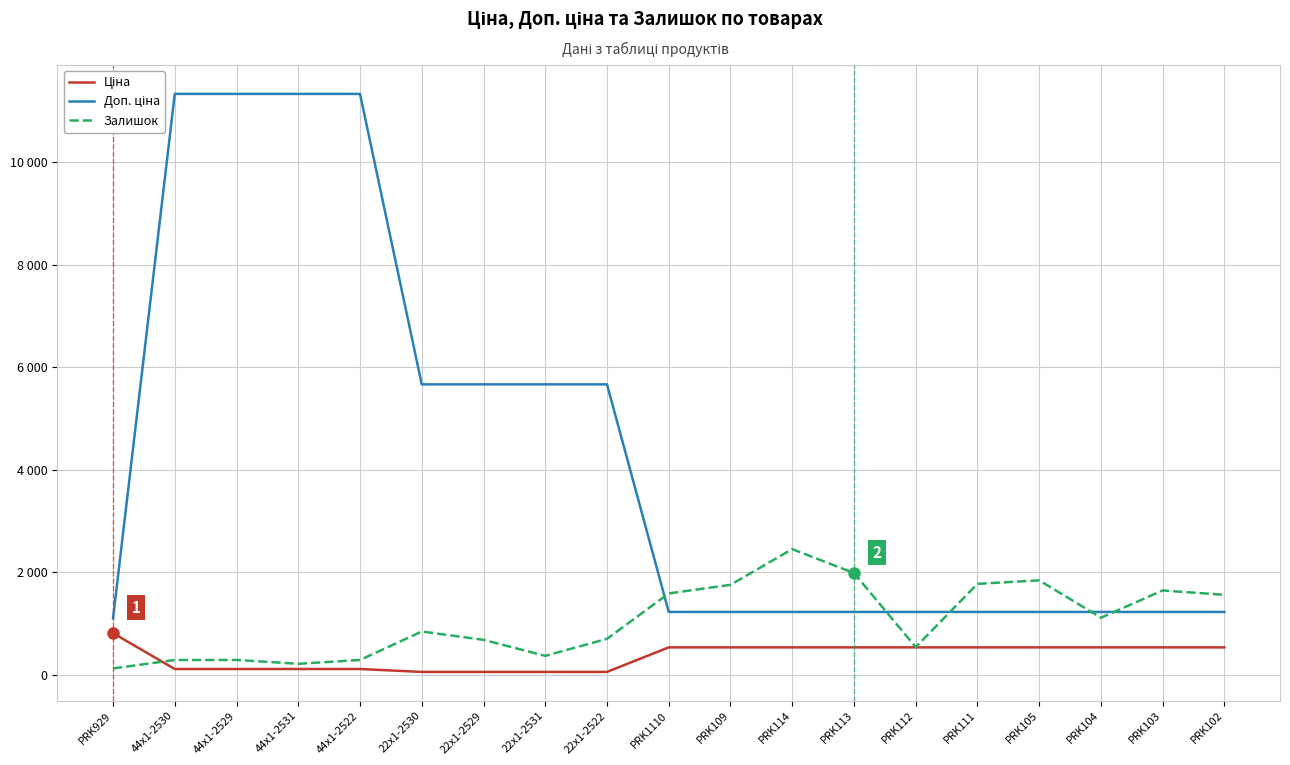

True or false: Залишок has a value of 1843.0 at PRK105.

True